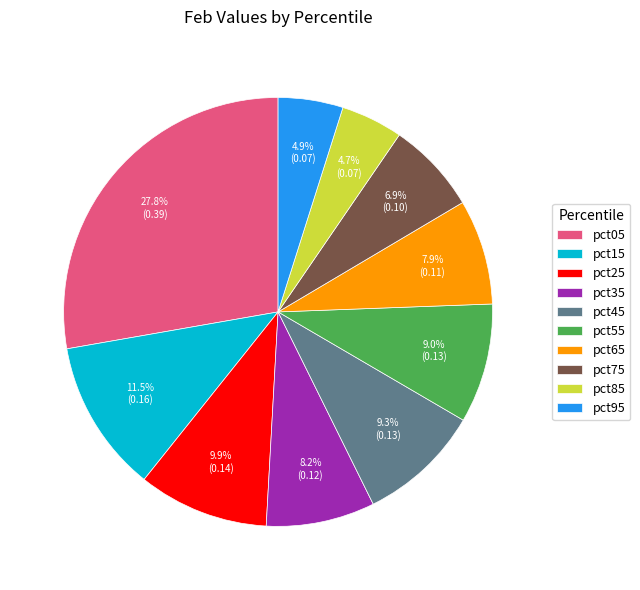

Does pct85 account for over 50% of the chart?

No